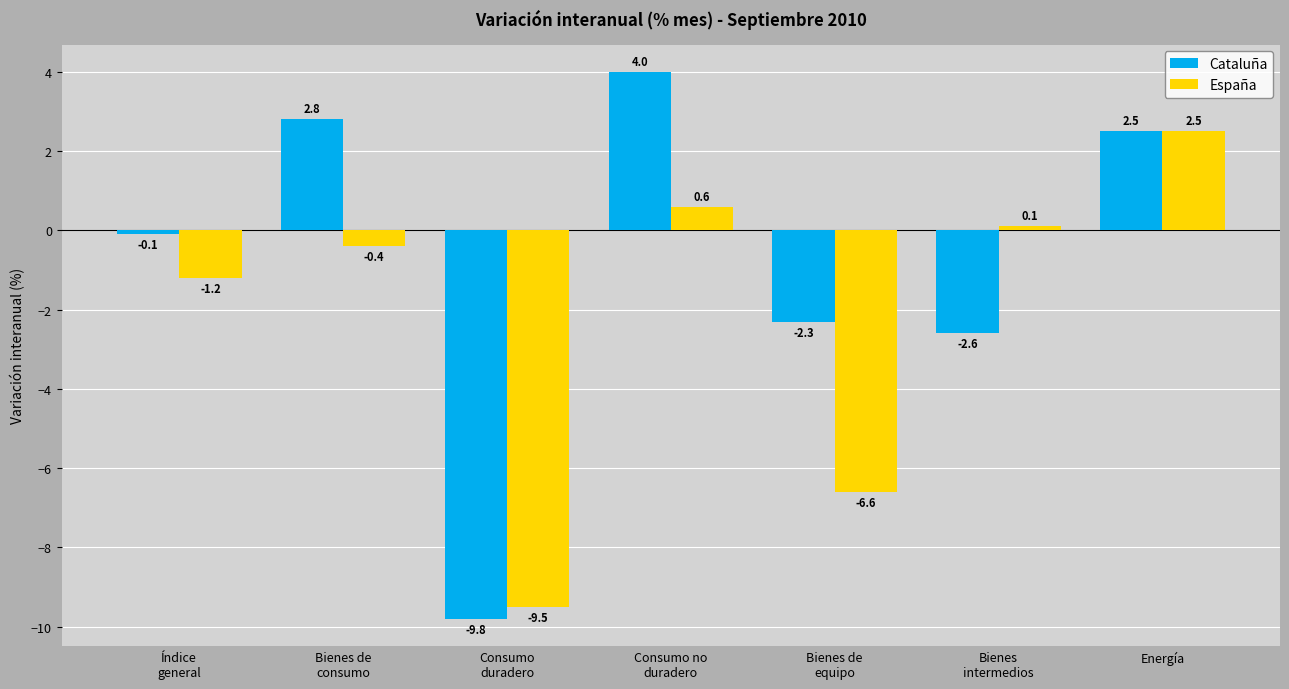

How many negative values does the Cataluña series have?

4